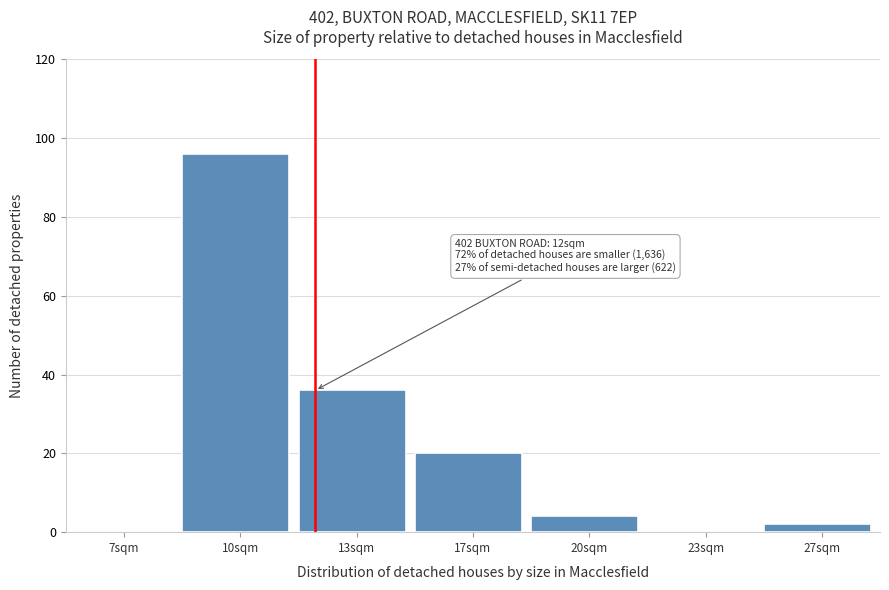

Reading right to left, transcribe all the data shown in this chart.

27sqm=2	23sqm=0	20sqm=4	17sqm=20	13sqm=36	10sqm=96	7sqm=0